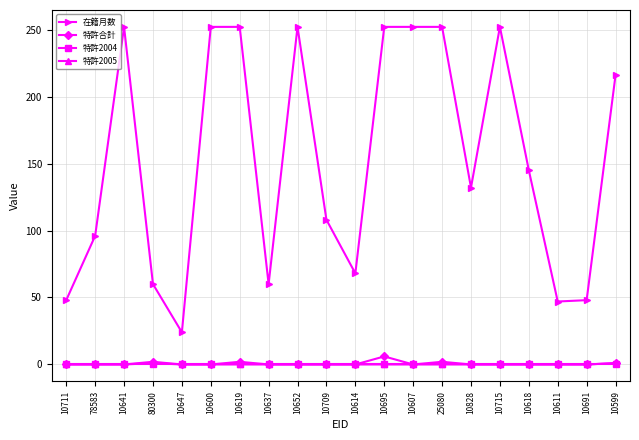

What is the highest value of the 特許合計 series?

6